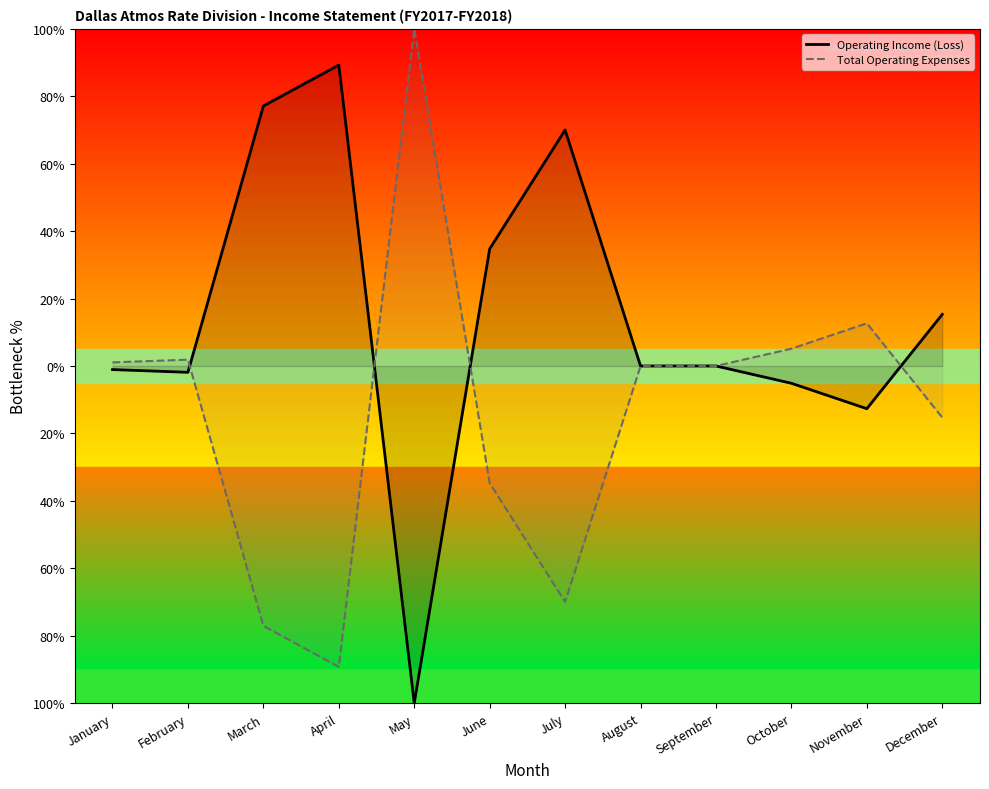

At which label does Operating Income (Loss) reach its peak?

April